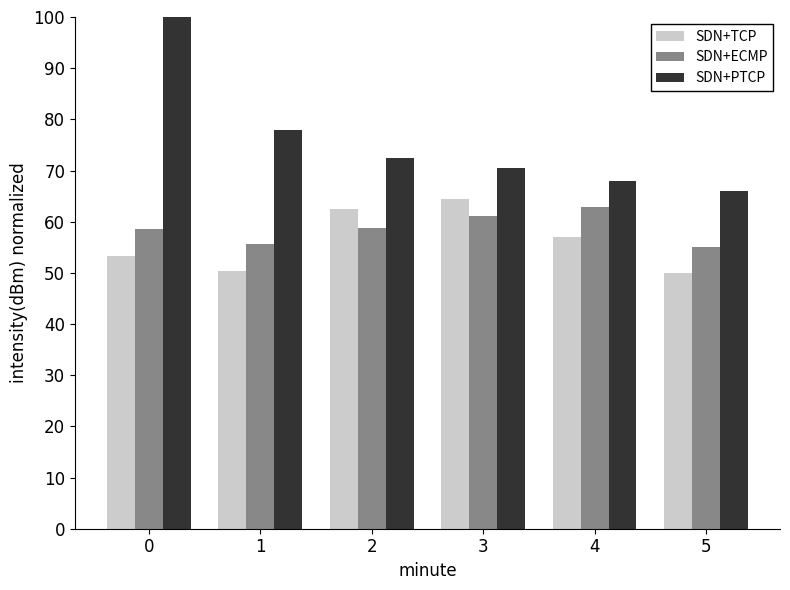

The value of SDN+PTCP at 2 is 72.5. True or false?

True